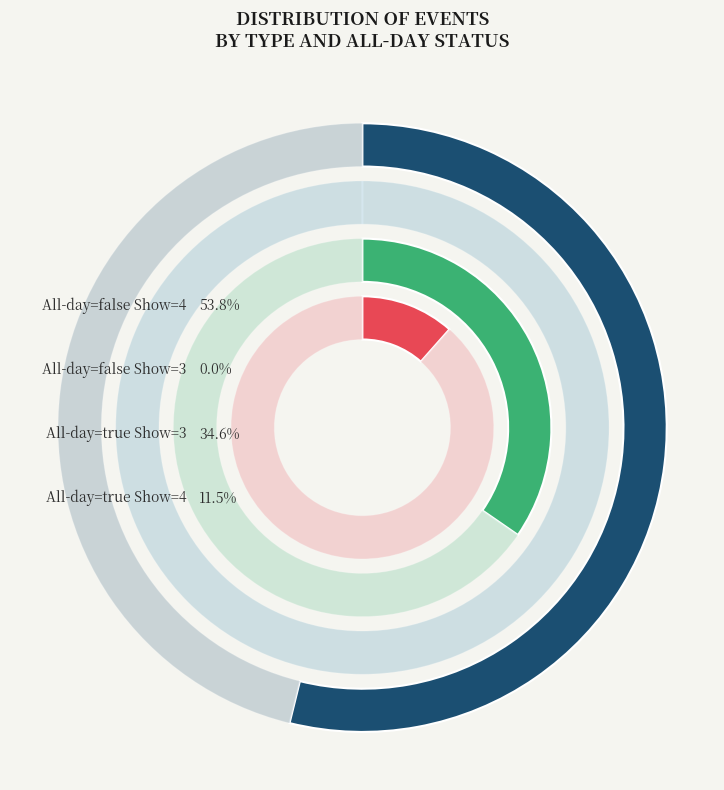

True or false: 7 accounts for 12% of the total.

False